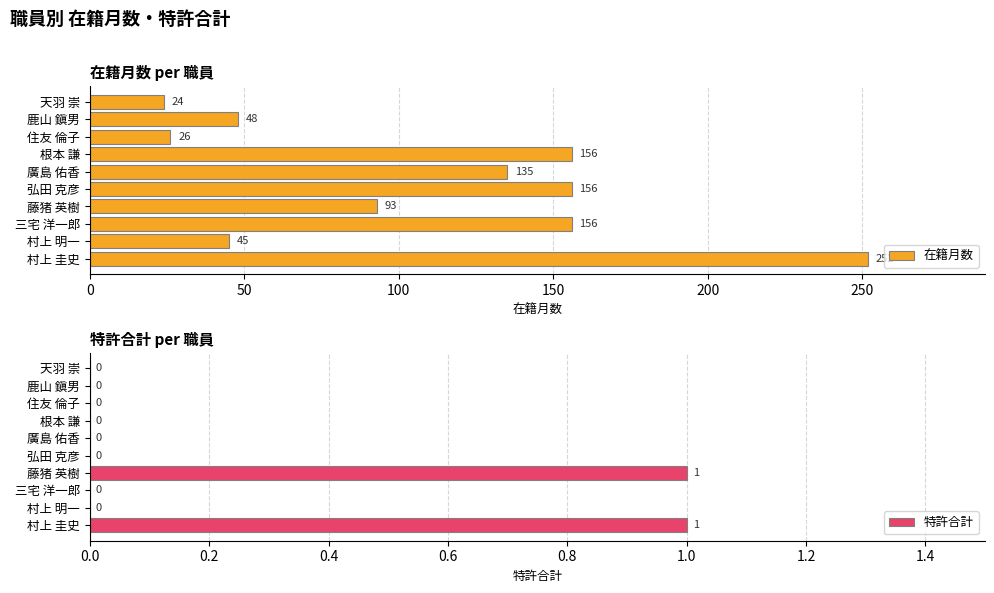

What is the sum of the 在籍月数 values at 天羽 崇 and 根本 謙?

180